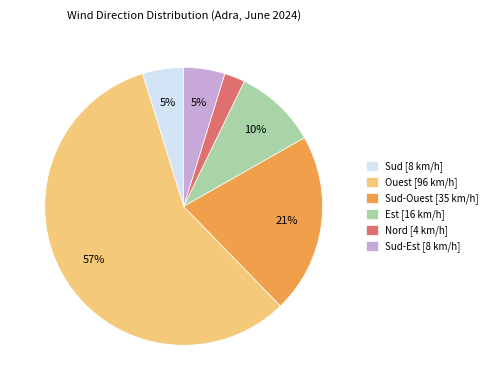

To the nearest percent, what percentage of the pie is Nord [4 km/h]?

2%